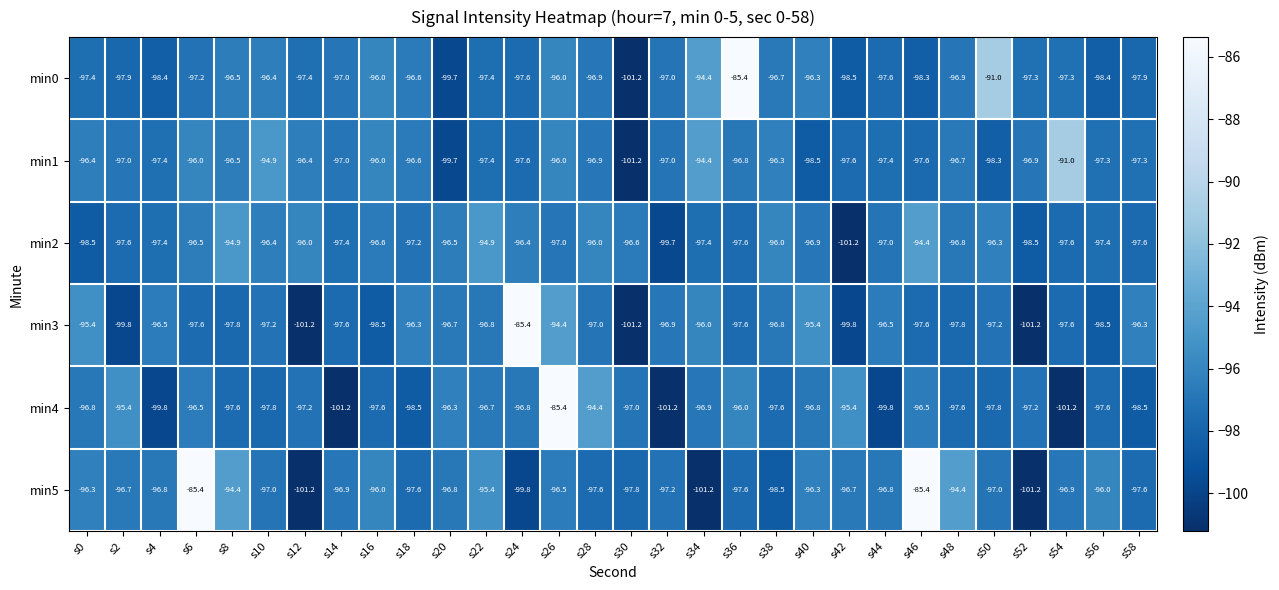

Which series changed the most between s22 and s28?

min4